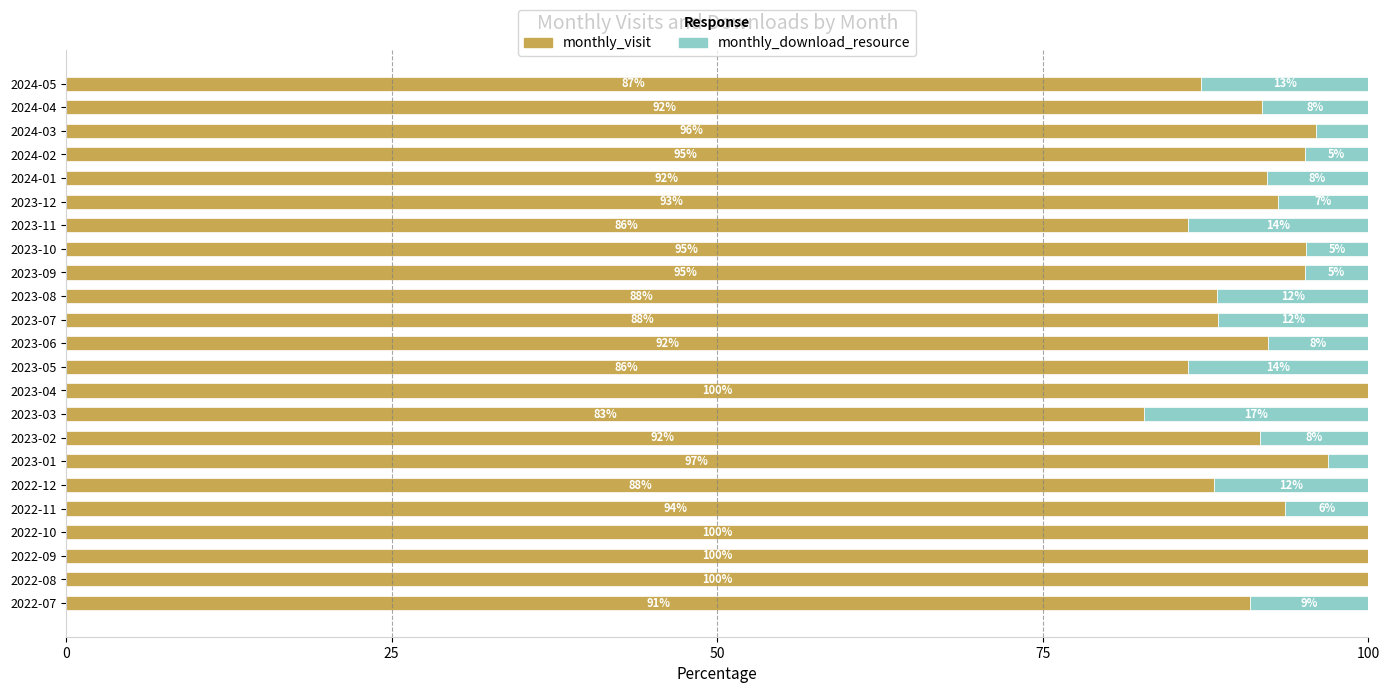

What is the sum of the monthly_visit values at 2024-01 and 2024-04?

184.0